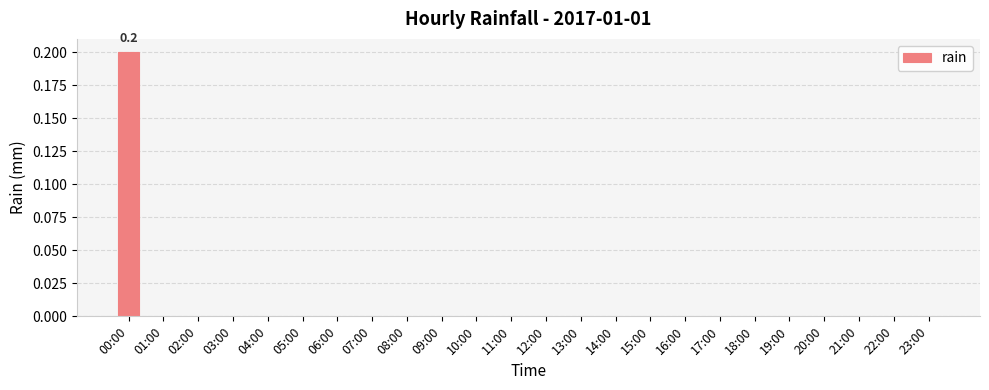

At which category does the chart reach its peak across all series?

00:00